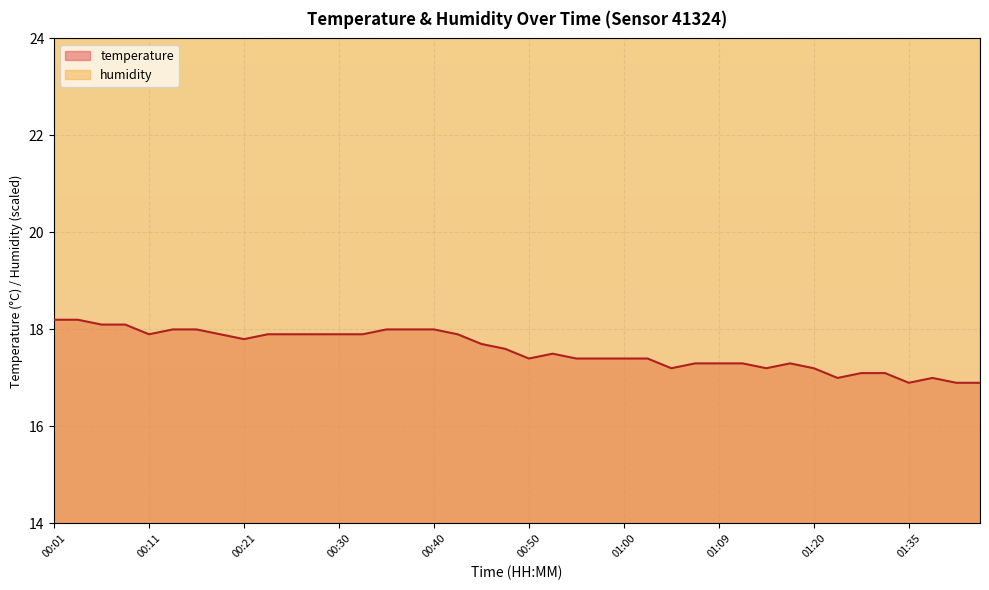

What is the sum of all temperature values?

703.1